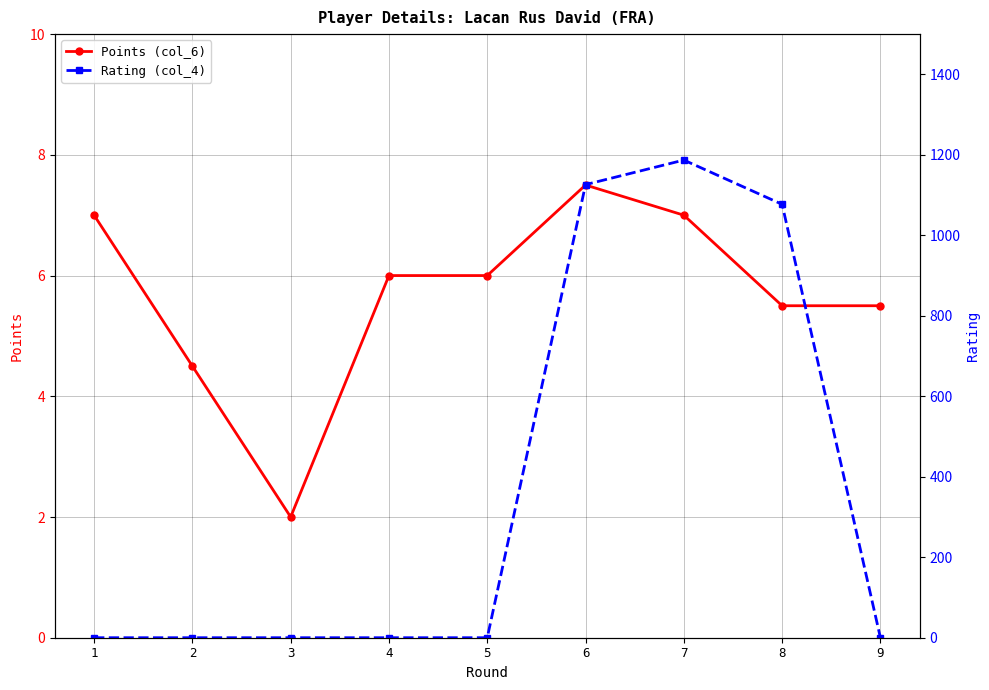

Is the value of Points (col_6) at 5 greater than the value of Rating (col_4) at 6?

No